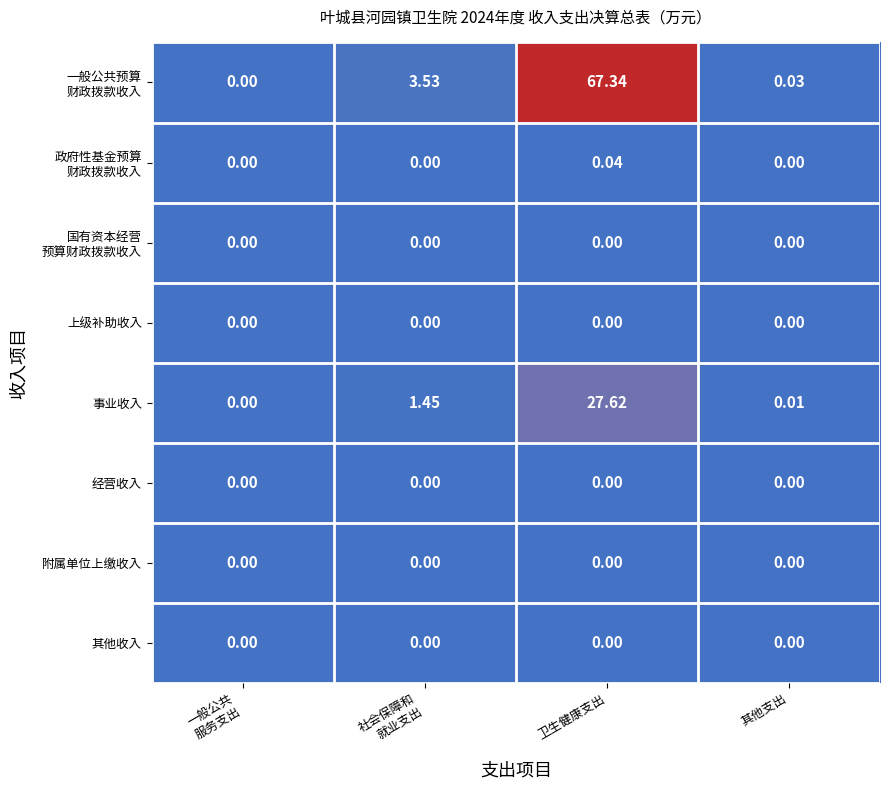

How many data points does each series have?

4